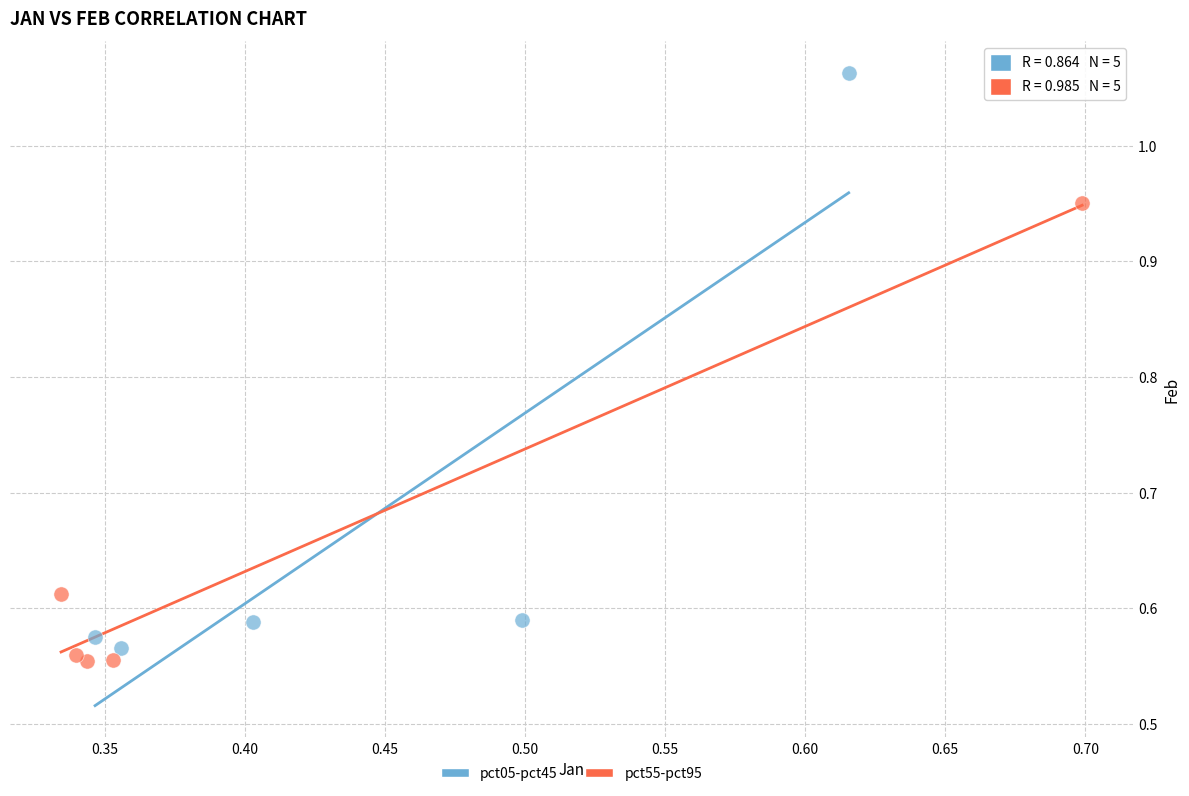

Which series reaches the maximum Y coordinate?

pct05-pct45